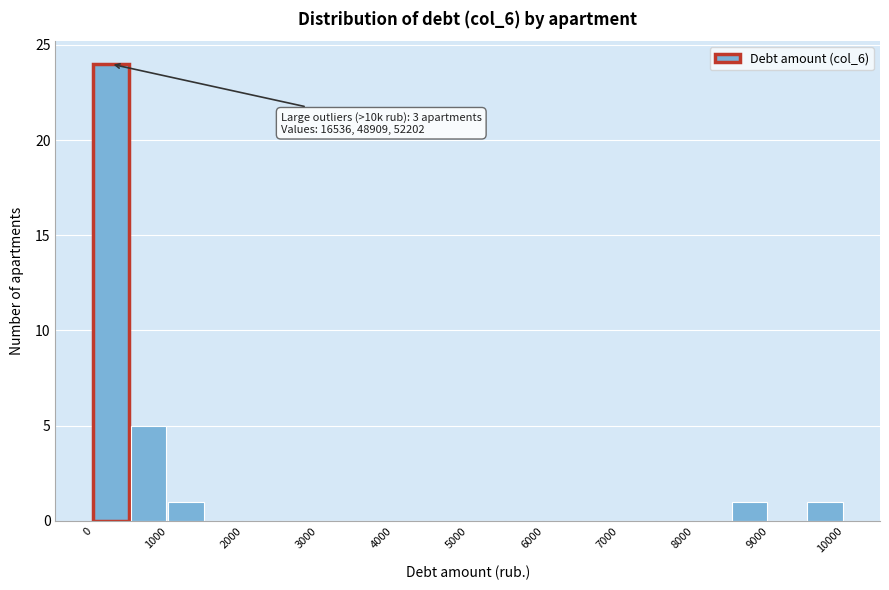

Which range on the x-axis has the tallest bar?

0 to 500